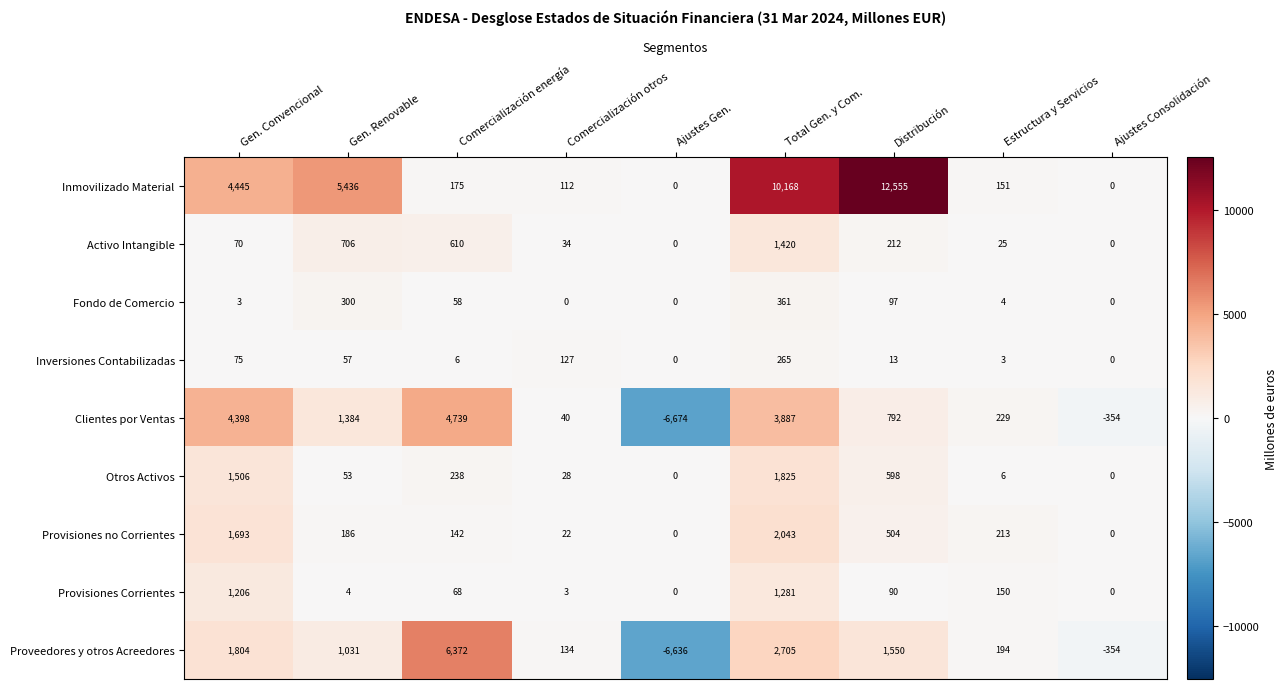

Rank the series by their maximum value, from lowest to highest.

Inversiones Contabilizadas, Fondo de Comercio, Provisiones Corrientes, Activo Intangible, Otros Activos, Provisiones no Corrientes, Clientes por Ventas, Proveedores y otros Acreedores, Inmovilizado Material